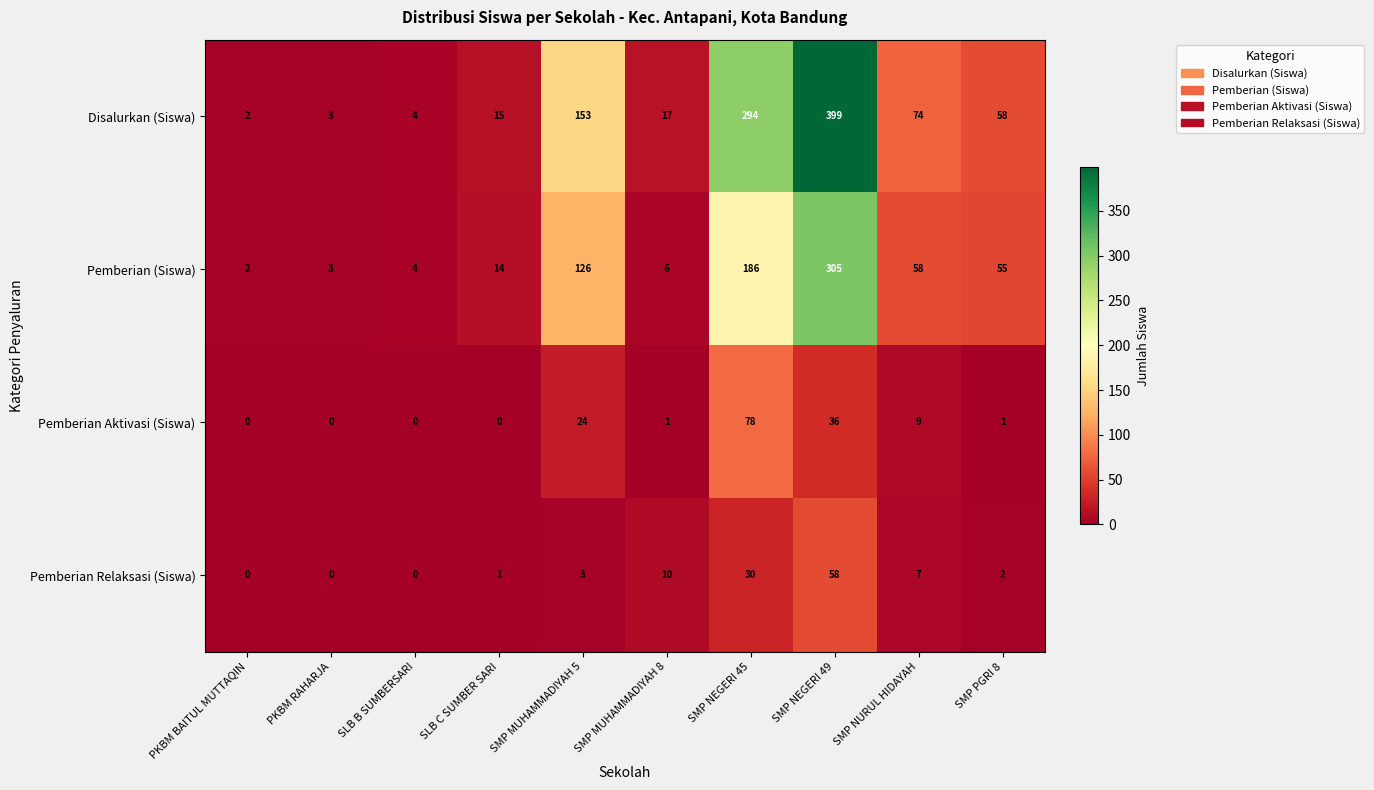

The value of Pemberian (Siswa) at PKBM RAHARJA is 3. True or false?

True